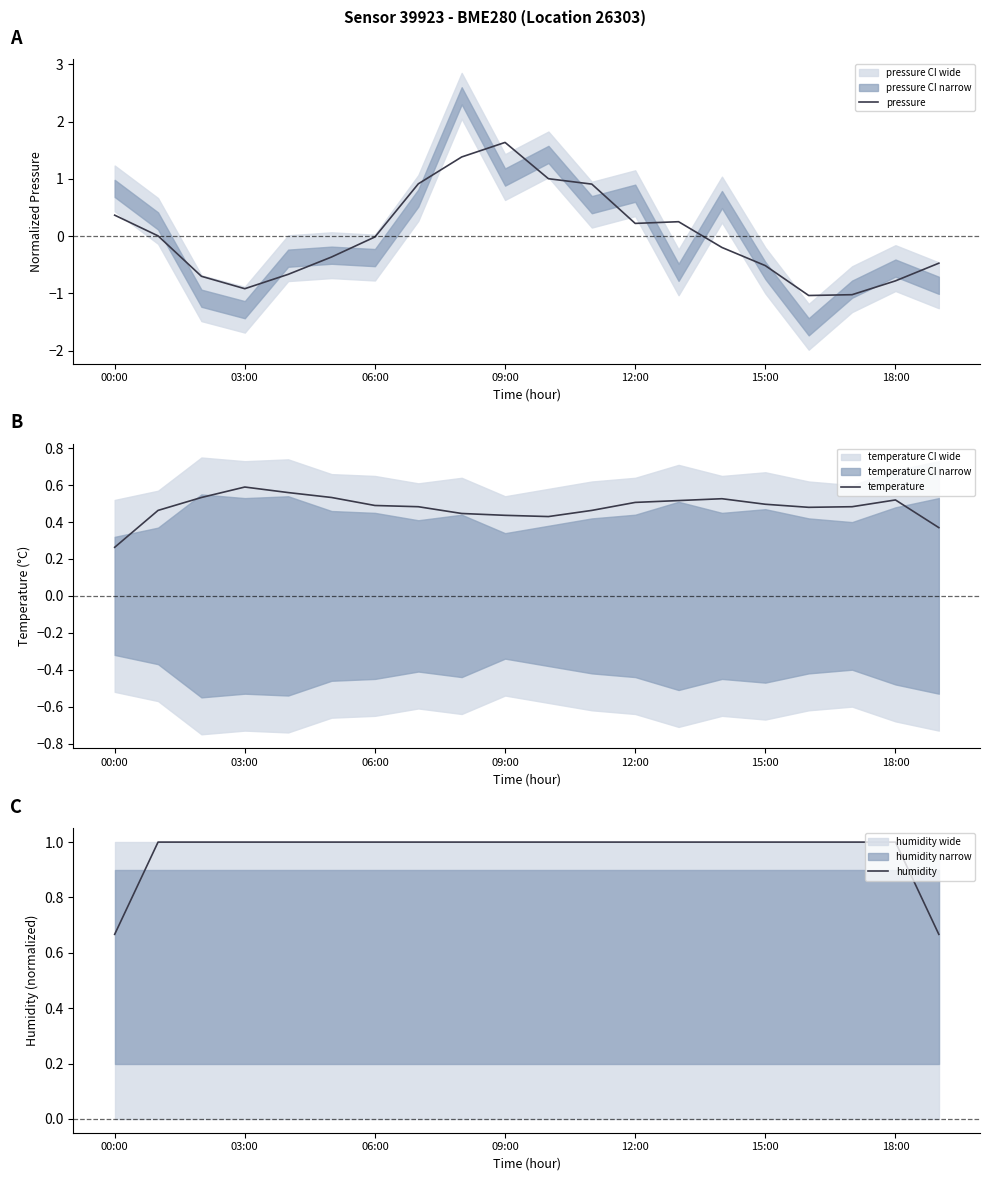

What is the total value across all series at 7?

2.4